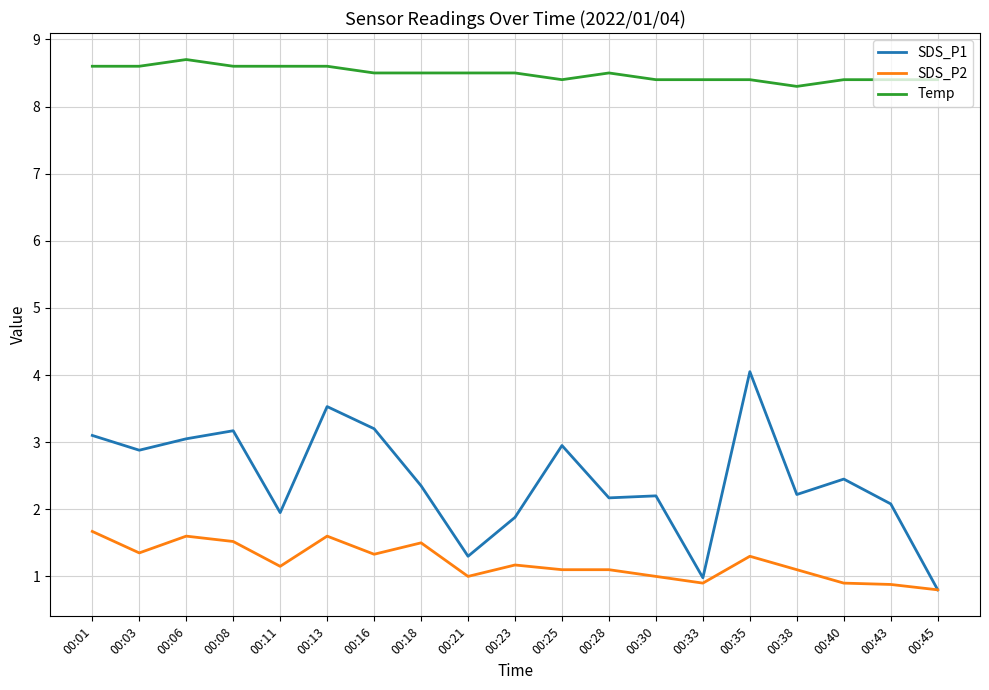

The value of Temp at 00:03 is 13.7. True or false?

False